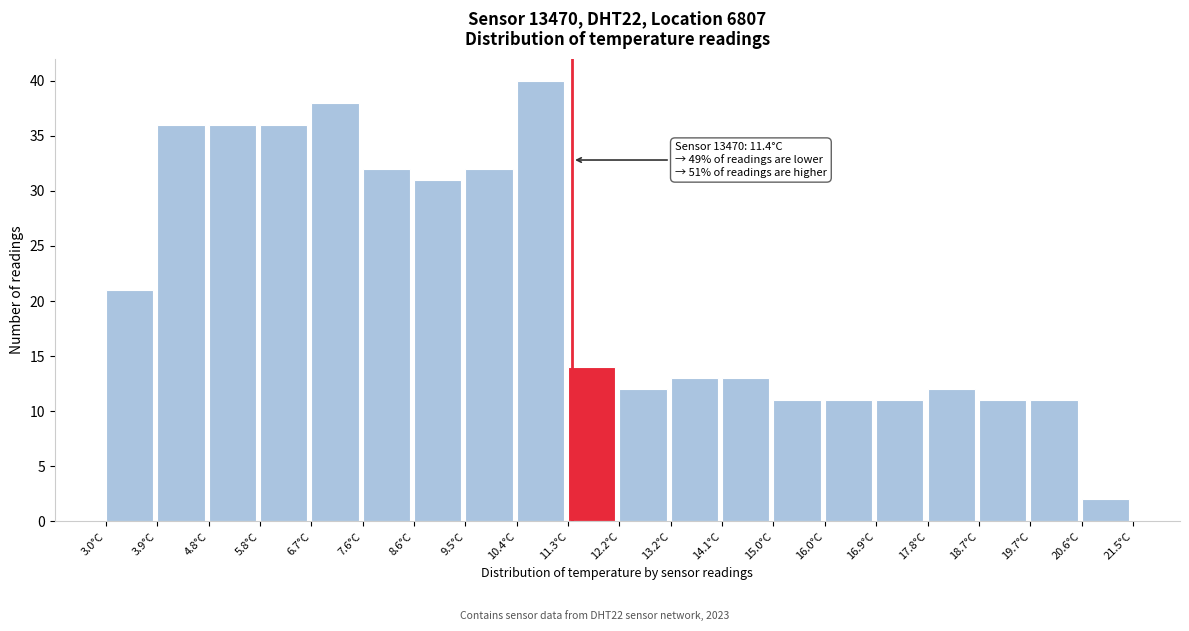

Over which range of the x-axis is the bar tallest?

10.4 to 11.3